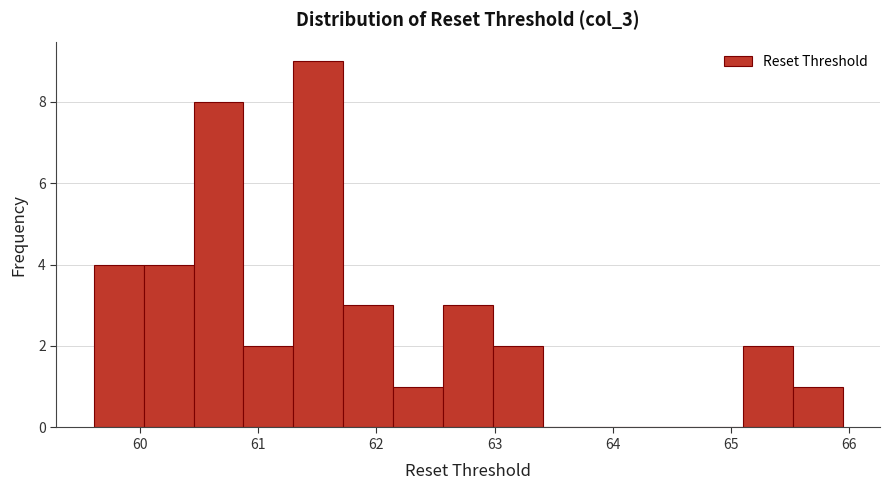

Reading left to right, transcribe this chart: for each bar, give the range it covers on the x-axis and its height. Neither the bar edges nor the heights are printed on the chart, so give them approximately, as read against the axes.

59.6 to 60.0: 4
60.0 to 60.5: 4
60.5 to 60.9: 8
60.9 to 61.3: 2
61.3 to 61.7: 9
61.7 to 62.1: 3
62.1 to 62.6: 1
62.6 to 63.0: 3
63.0 to 63.4: 2
63.4 to 63.8: 0
63.8 to 64.3: 0
64.3 to 64.7: 0
64.7 to 65.1: 0
65.1 to 65.5: 2
65.5 to 65.9: 1